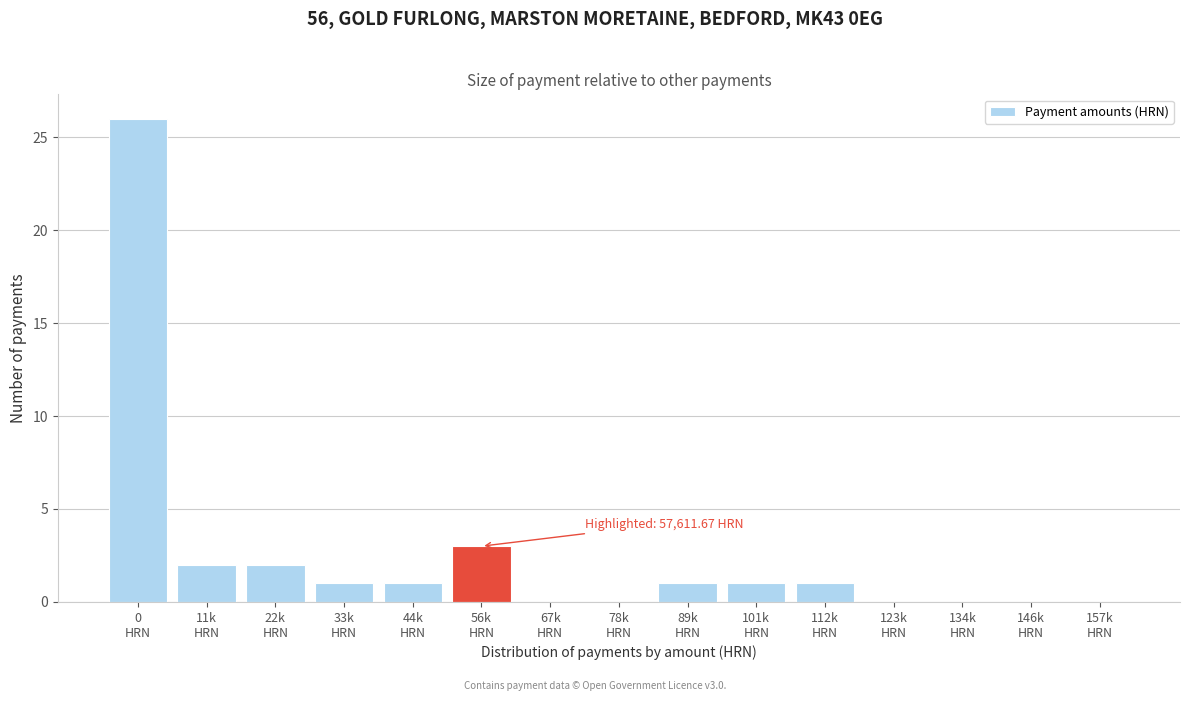

What is the greatest value displayed?

26